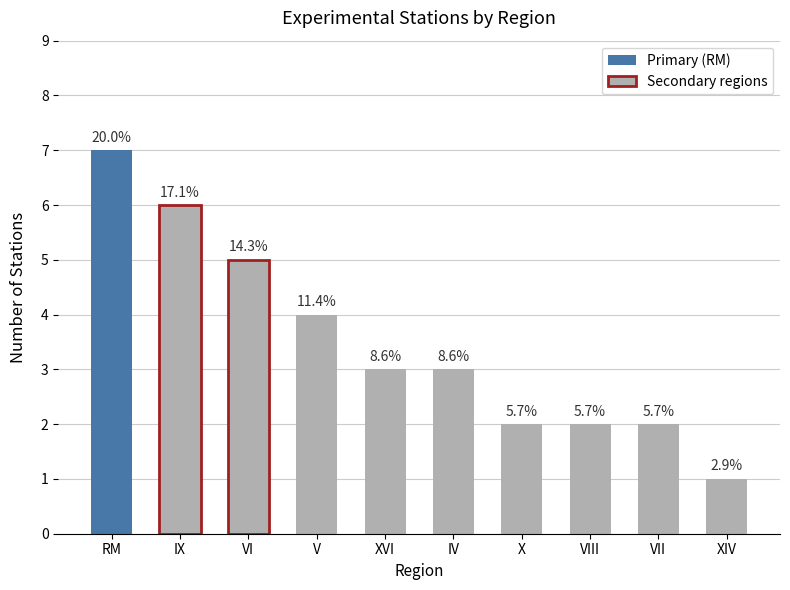

How many bars are there in total?

10